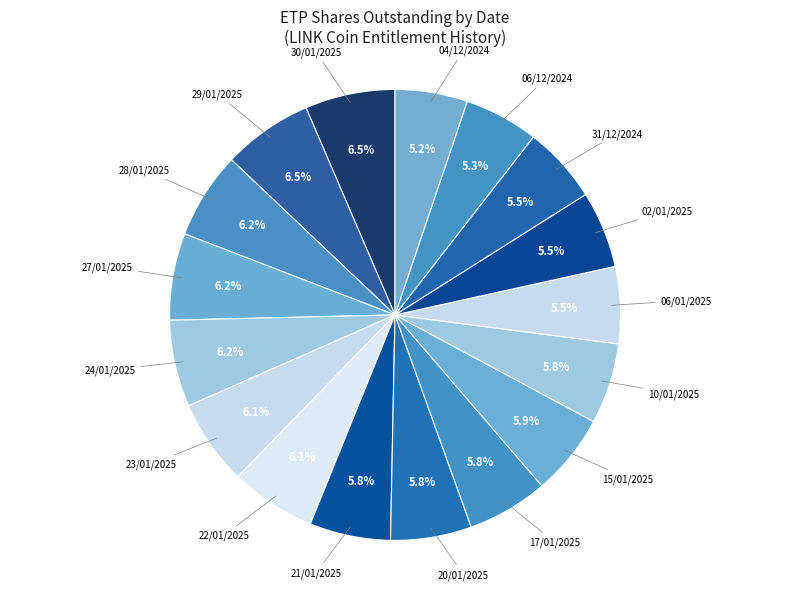

How many segments does this pie chart have?

17